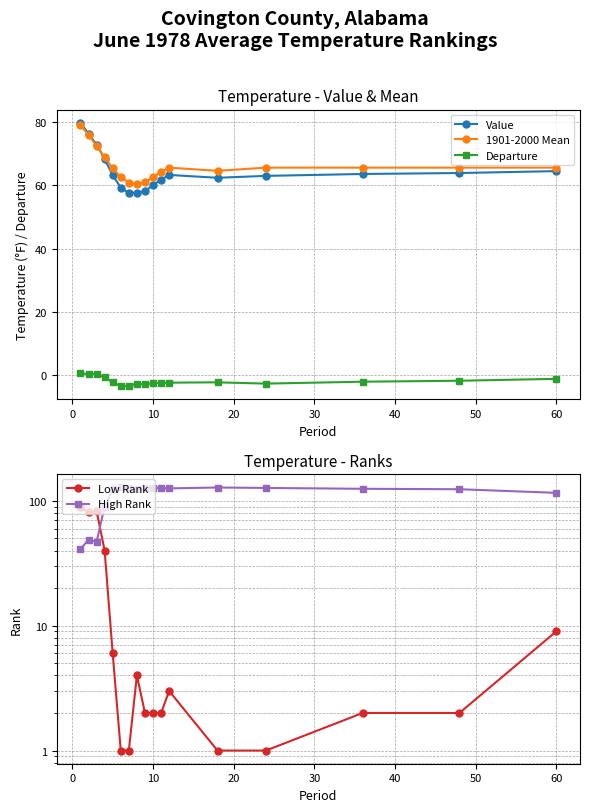

In 1901-2000 Mean, how many points are lower than both neighbors (excluding endpoints)?

2